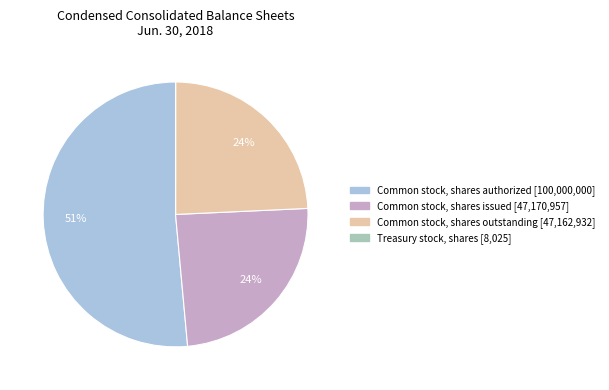

To the nearest percent, what portion does Common stock, shares issued represent?

24%